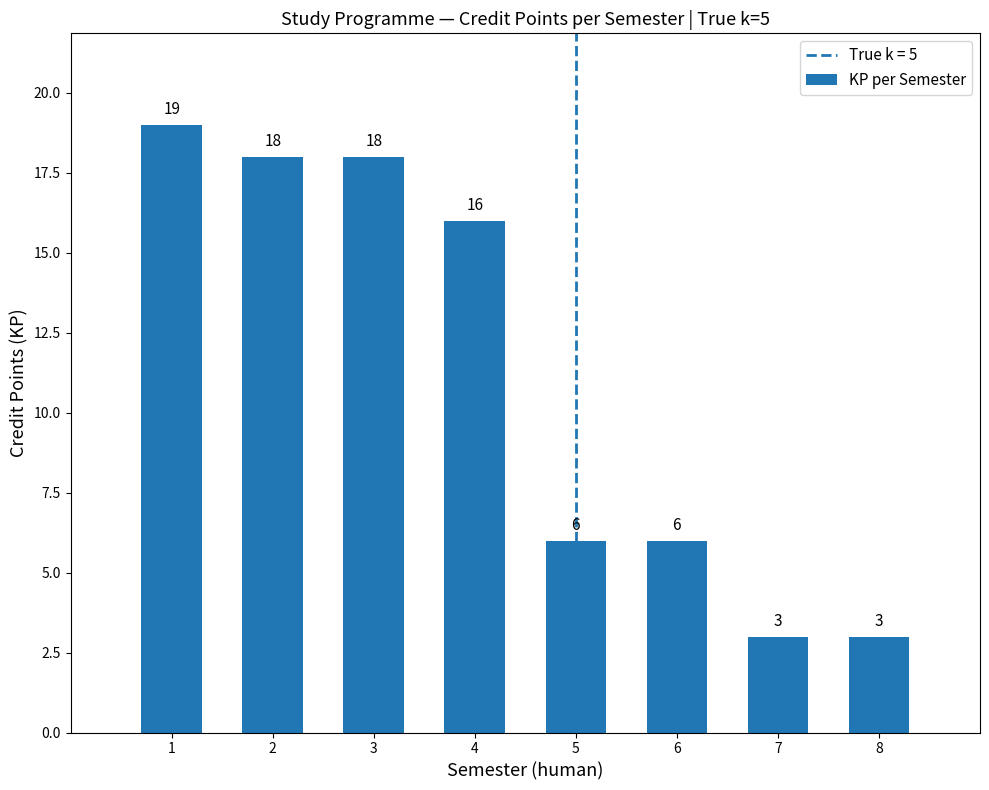

What is the ratio of the value at 4 to the value at 2?

0.9